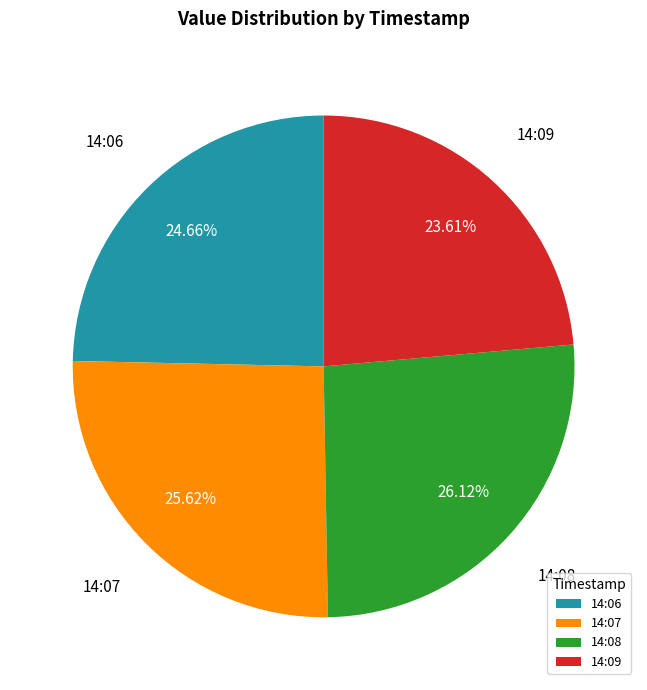

Approximately how many times larger is the value at 14:06 compared to 14:07?

1.0